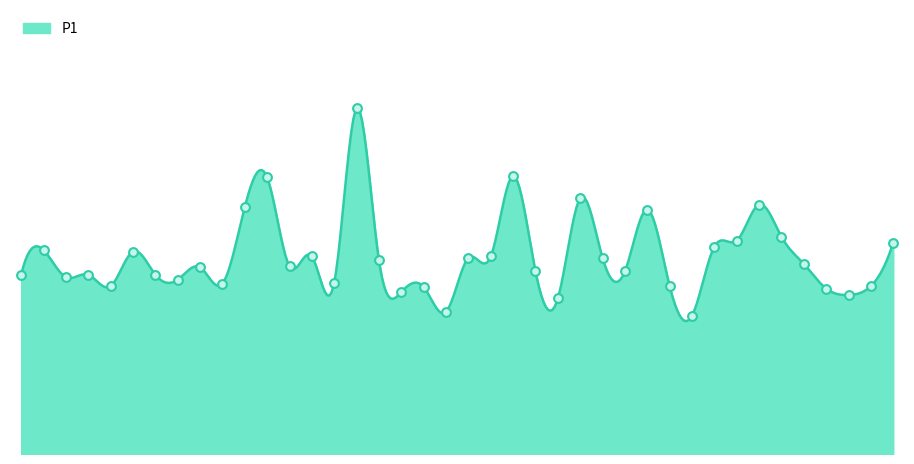

Between 00:49 and 00:27, which is larger?

00:27